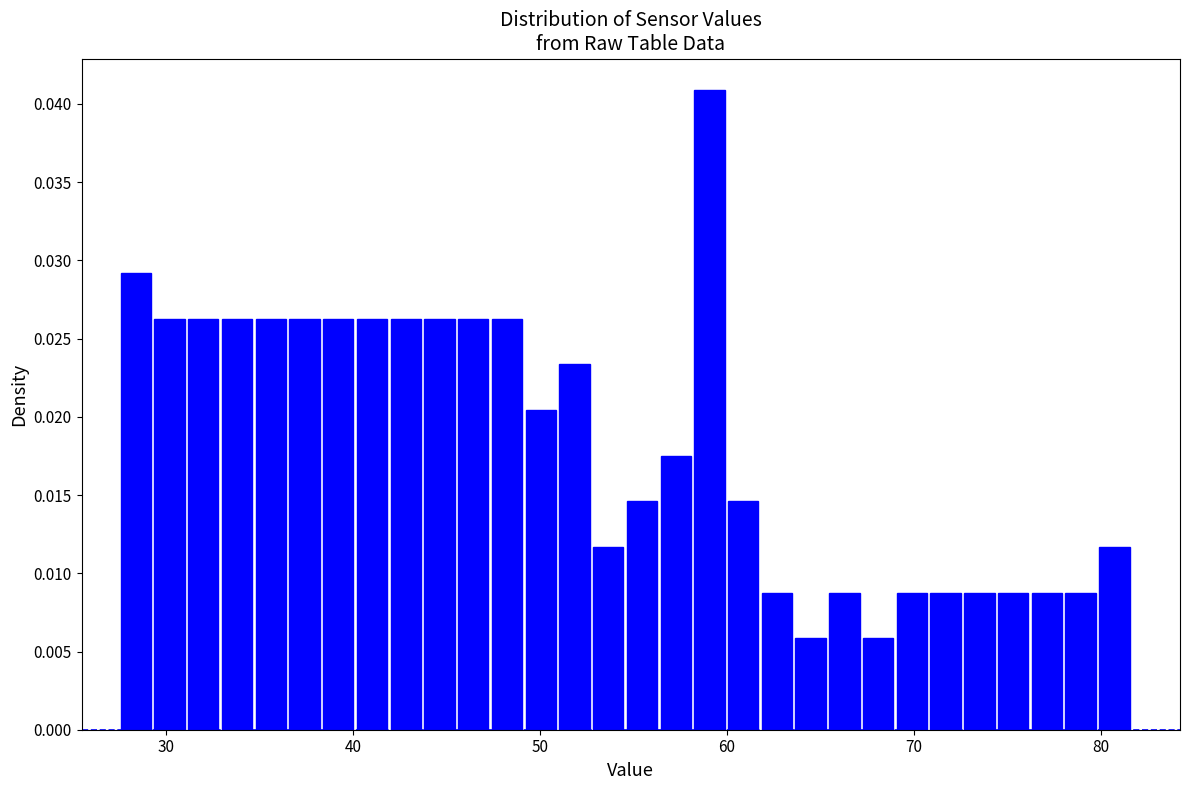

Read against the x-axis, roughly where is the centre of the tallest bar?

59